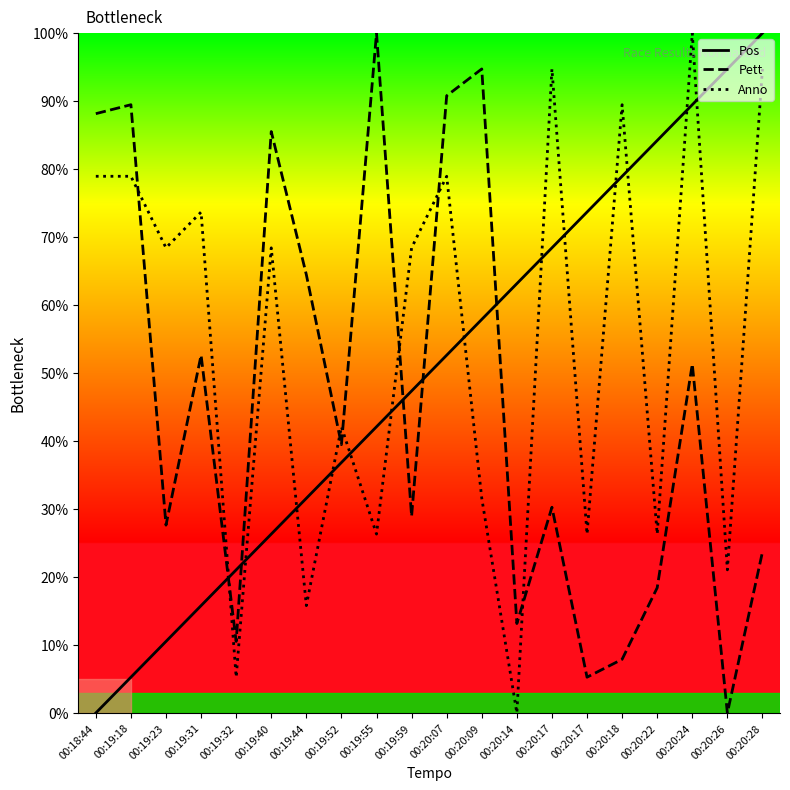

What is the value of the Pett point at the 20th from the left?

23.7